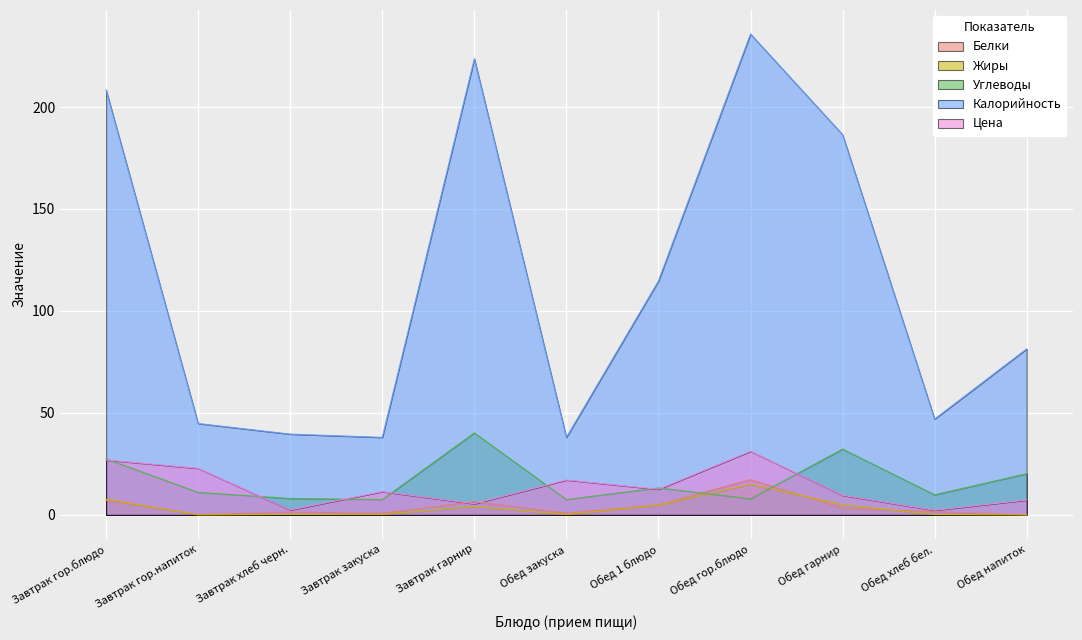

In Калорийность, how many points are lower than both neighbors (excluding endpoints)?

3